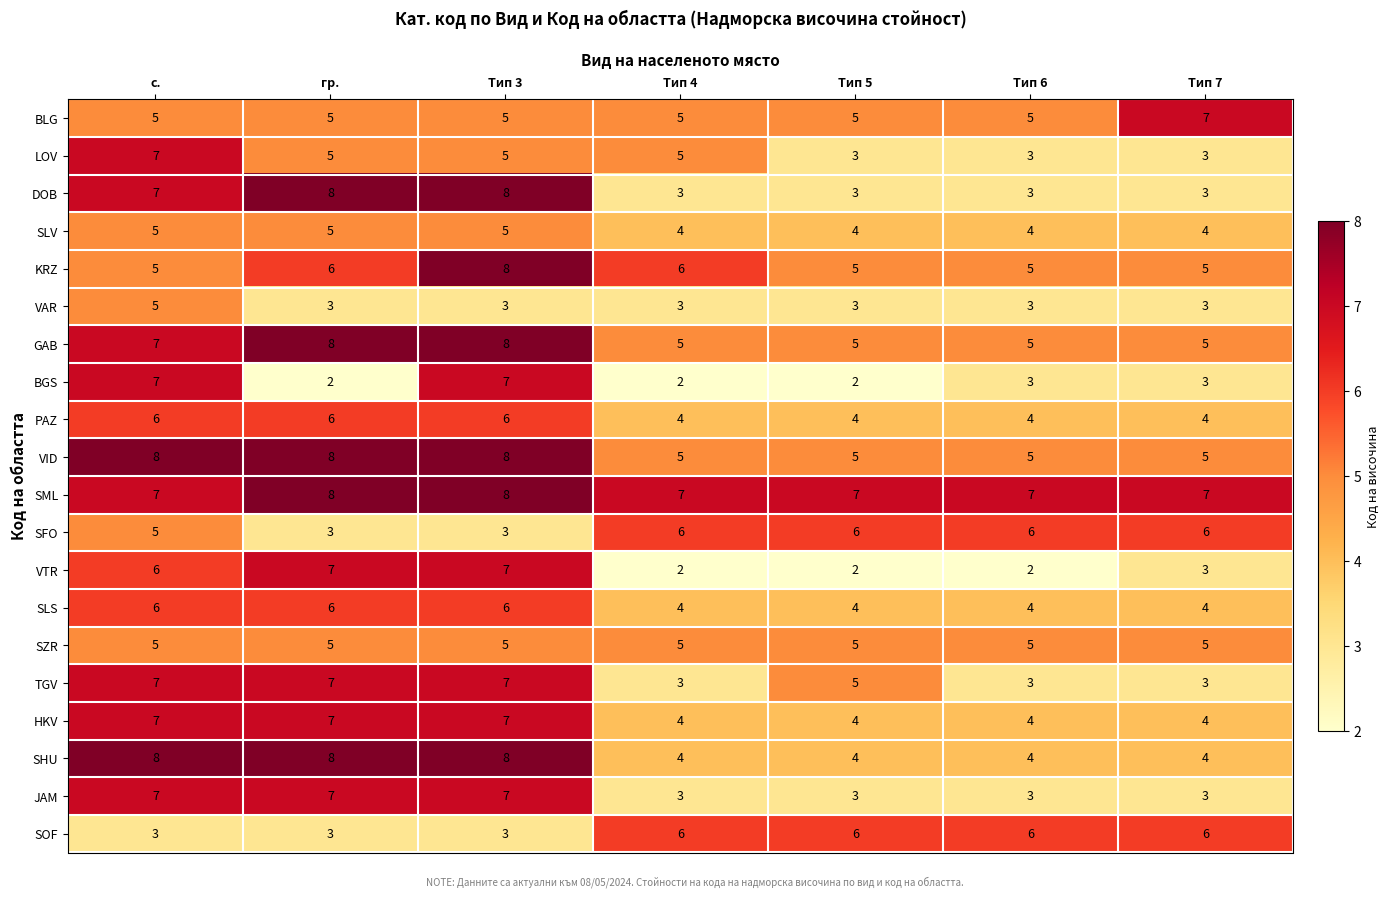

At which label does LOV reach its peak?

с.